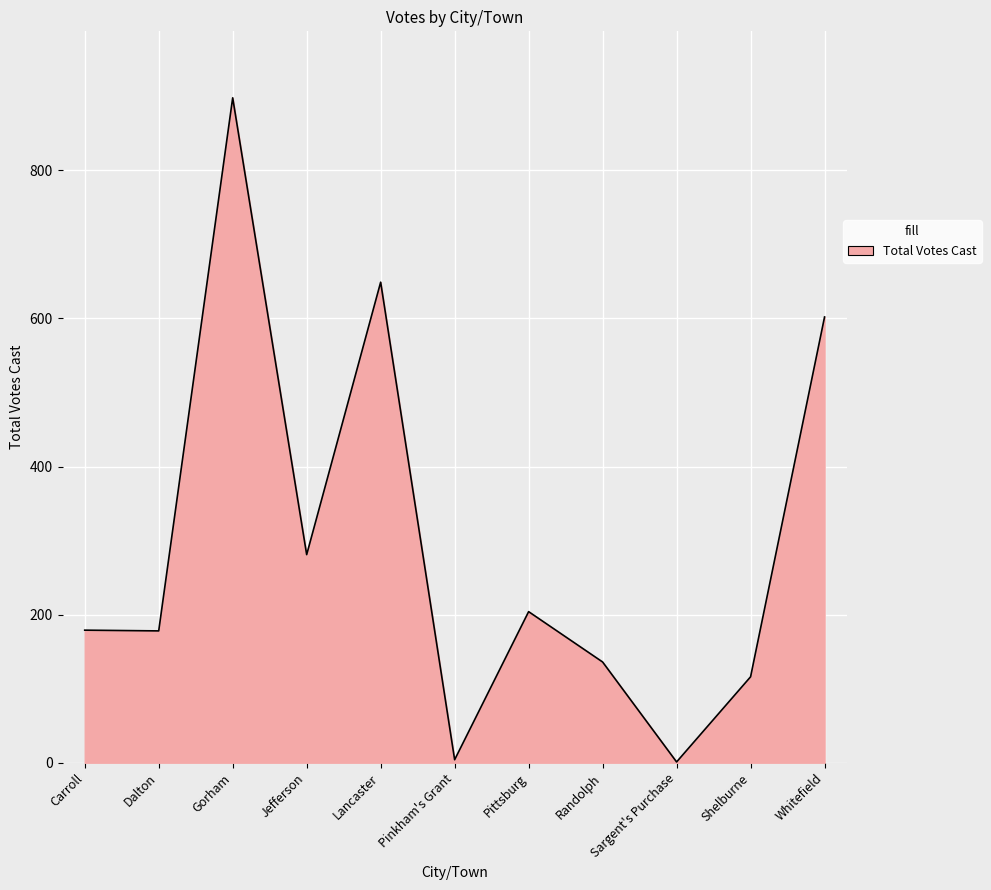

What is the change in value from Dalton to Gorham?

+720